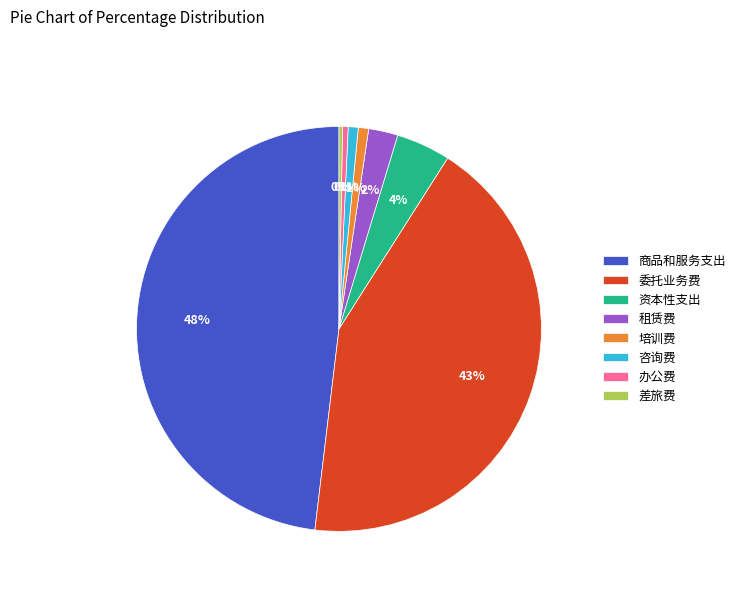

True or false: 培训费 accounts for 11% of the total.

False